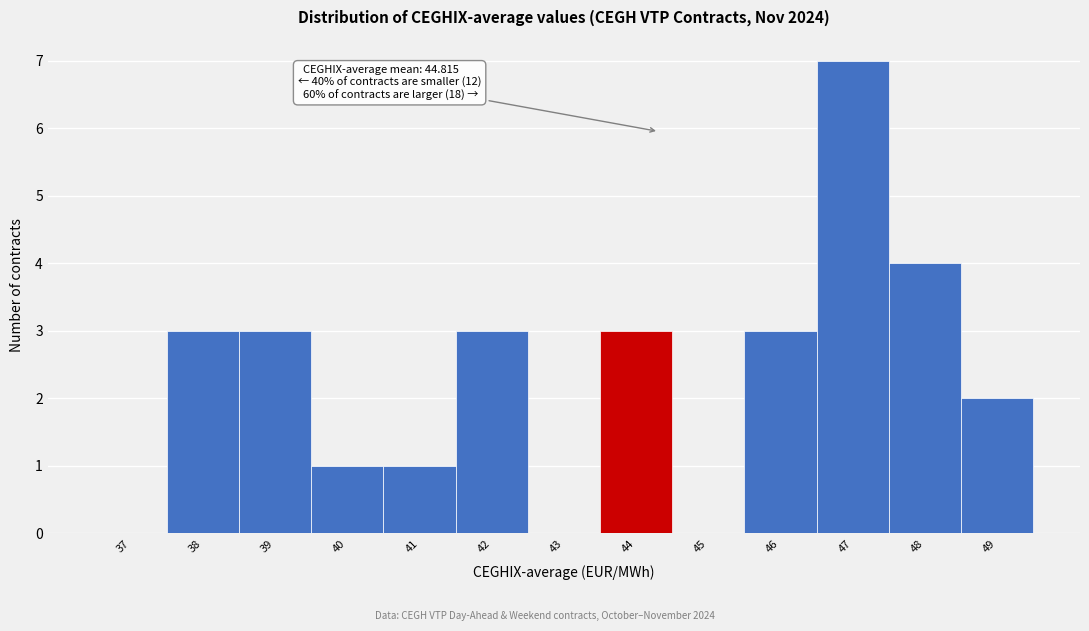

Reading left to right, list all the values displayed in this chart.

37=0	38=3	39=3	40=1	41=1	42=3	43=0	44=3	45=0	46=3	47=7	48=4	49=2